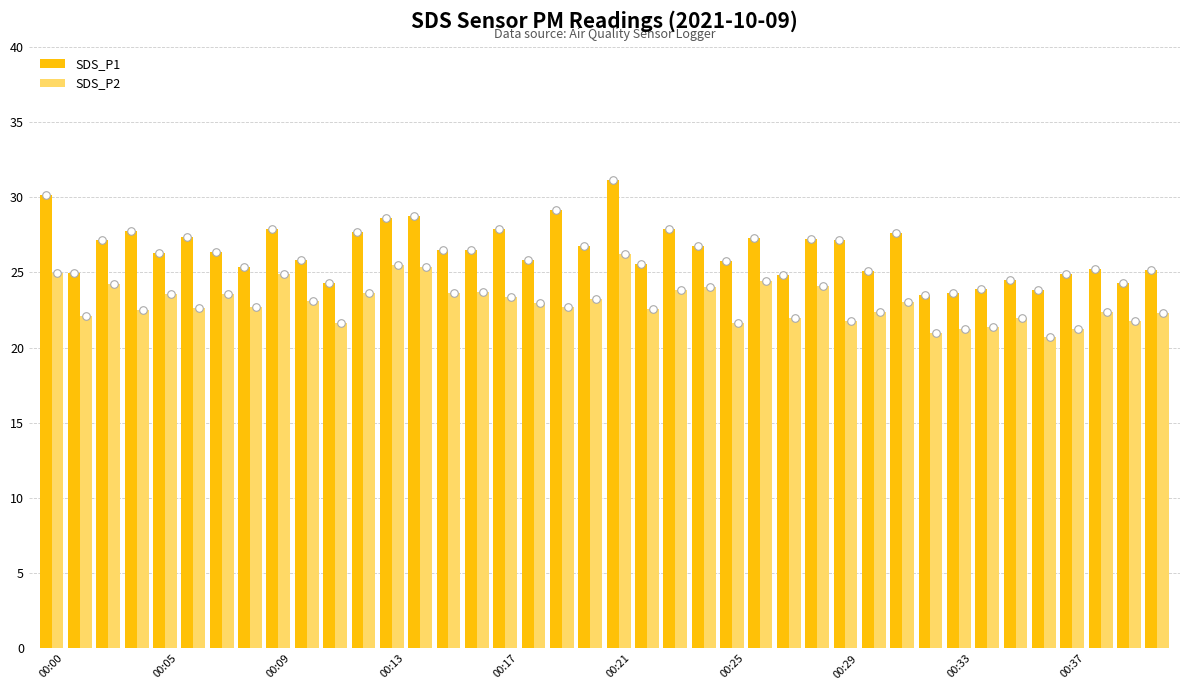

Which series contains the highest Y value?

SDS_P1